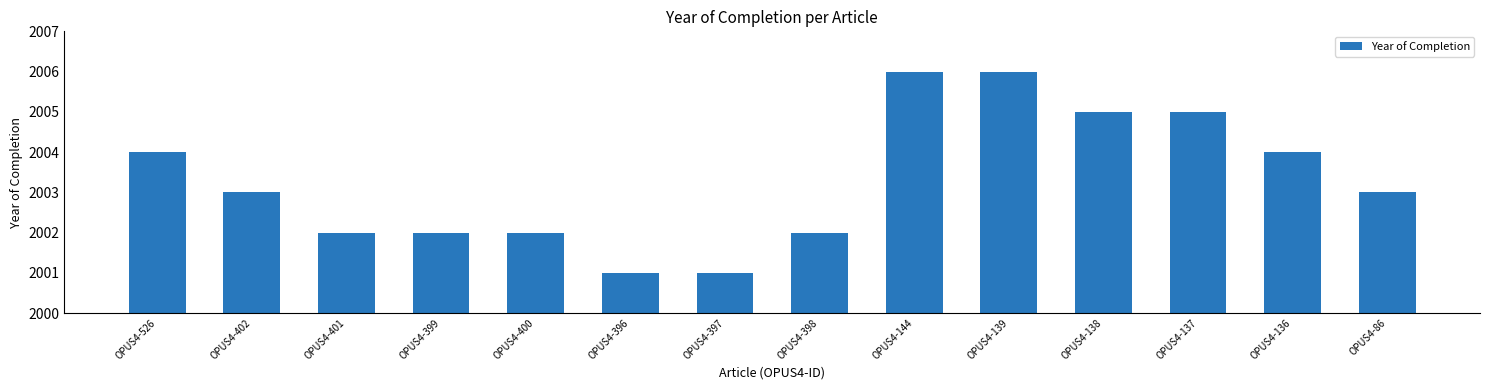

What is the maximum value shown in the chart?

2006